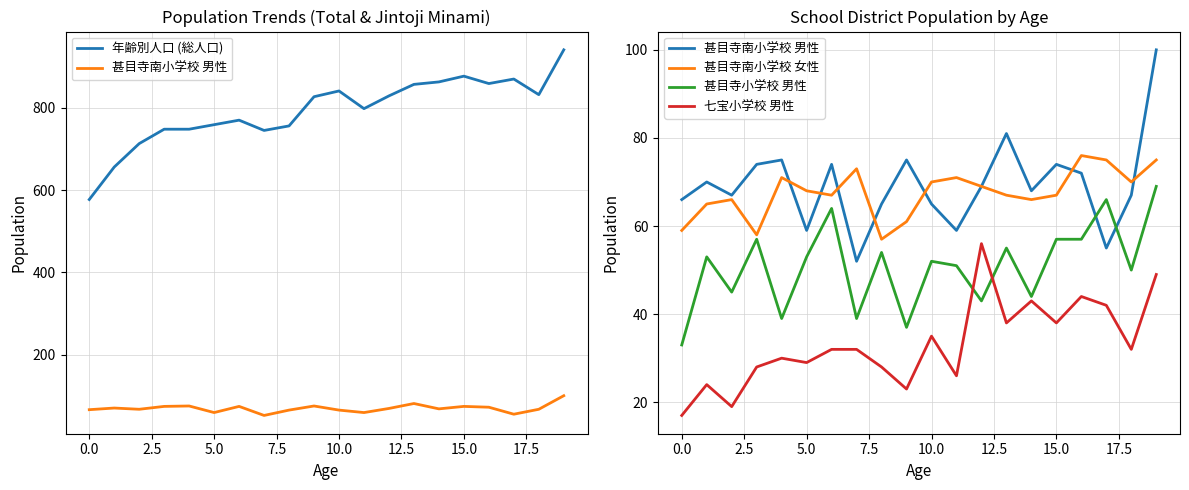

Between 17 and 7.5, which is larger?

17